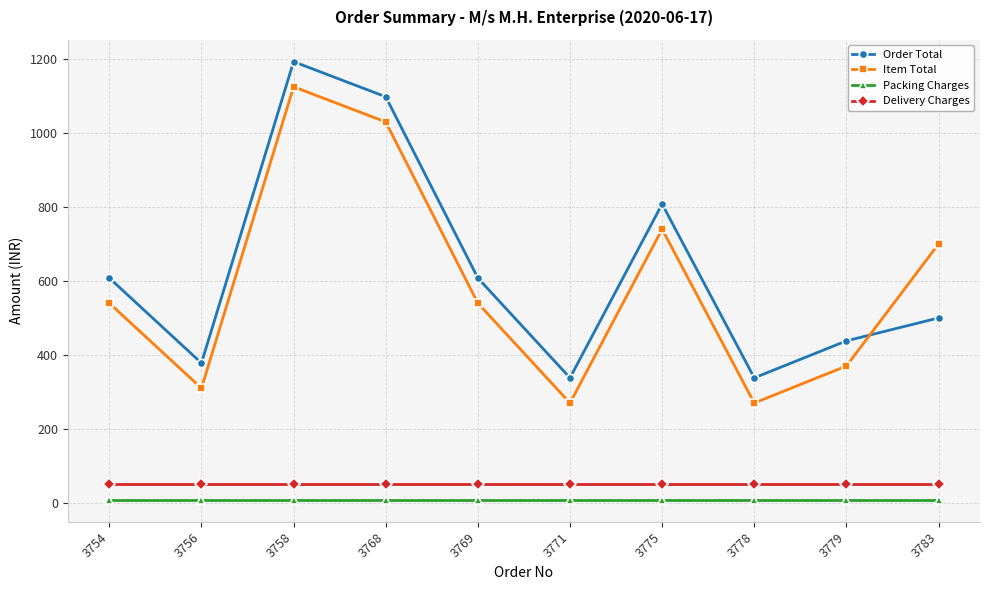

The Item Total series shows 722 at 3769. True or false?

False